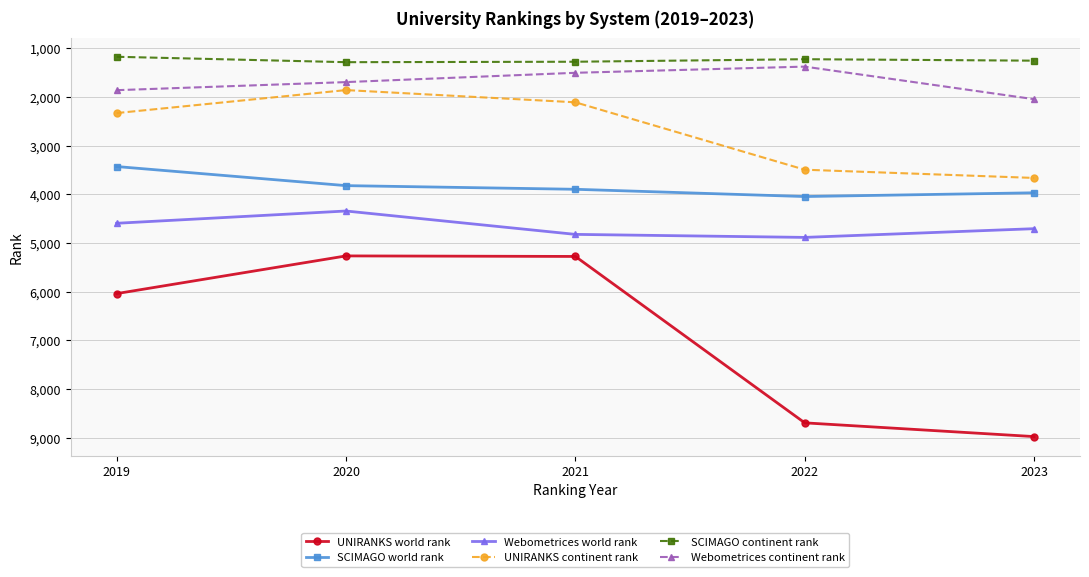

How many categories are shown in the chart?

5